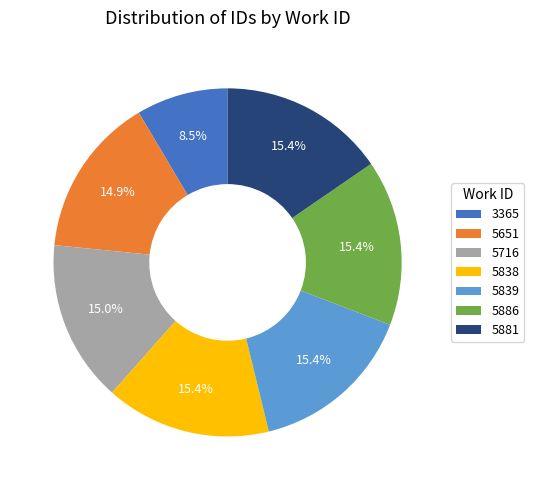

To the nearest percent, what is the average slice percentage?

14%